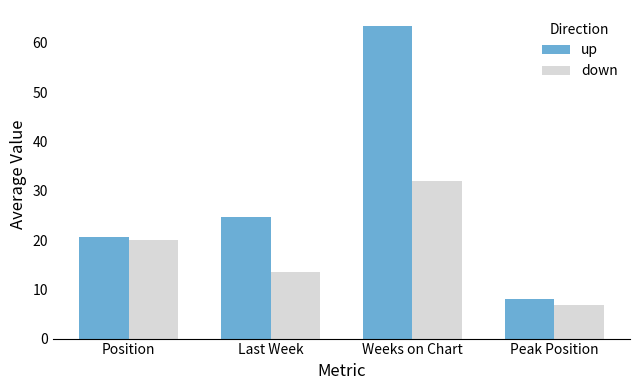

How many bars are there in total?

8